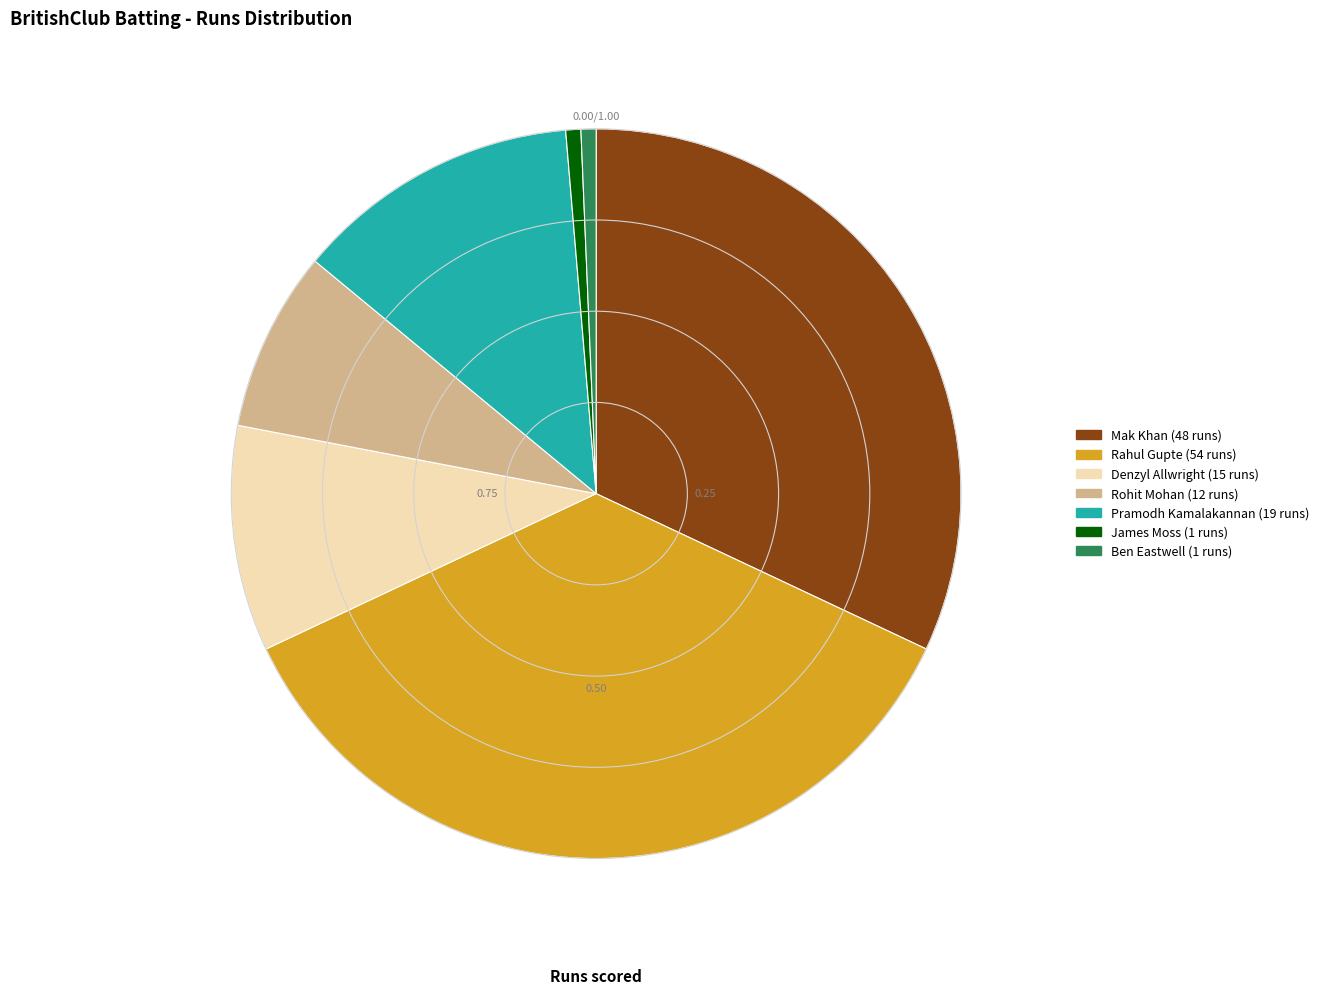

Count the number of slices in the pie.

7